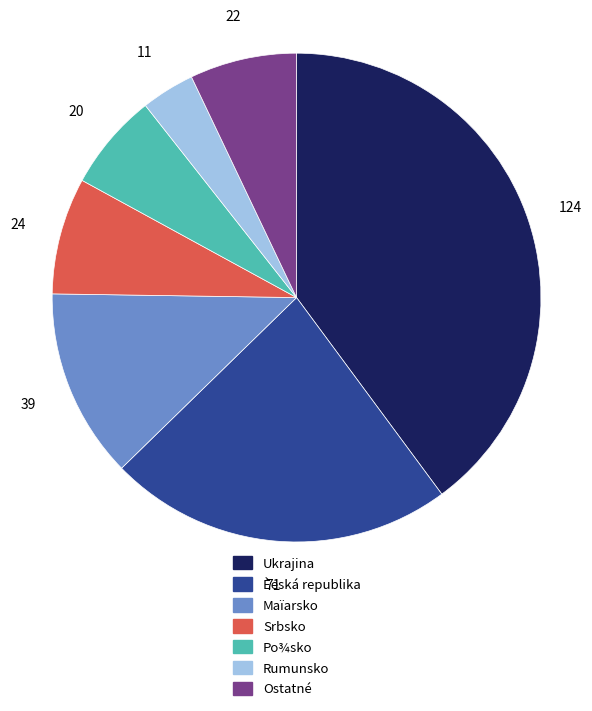

Does Èeská republika represent more than half of the total?

No